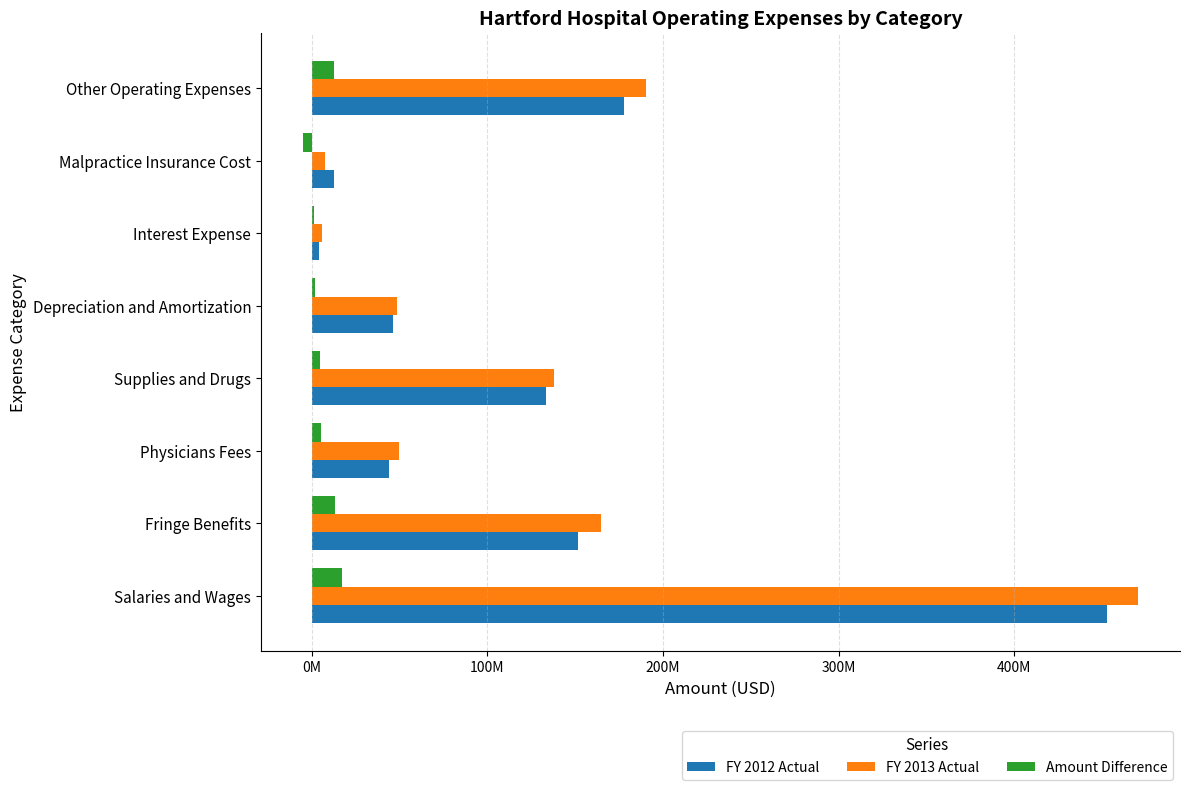

Where is FY 2013 Actual nearest to the value 238080239?

Other Operating Expenses